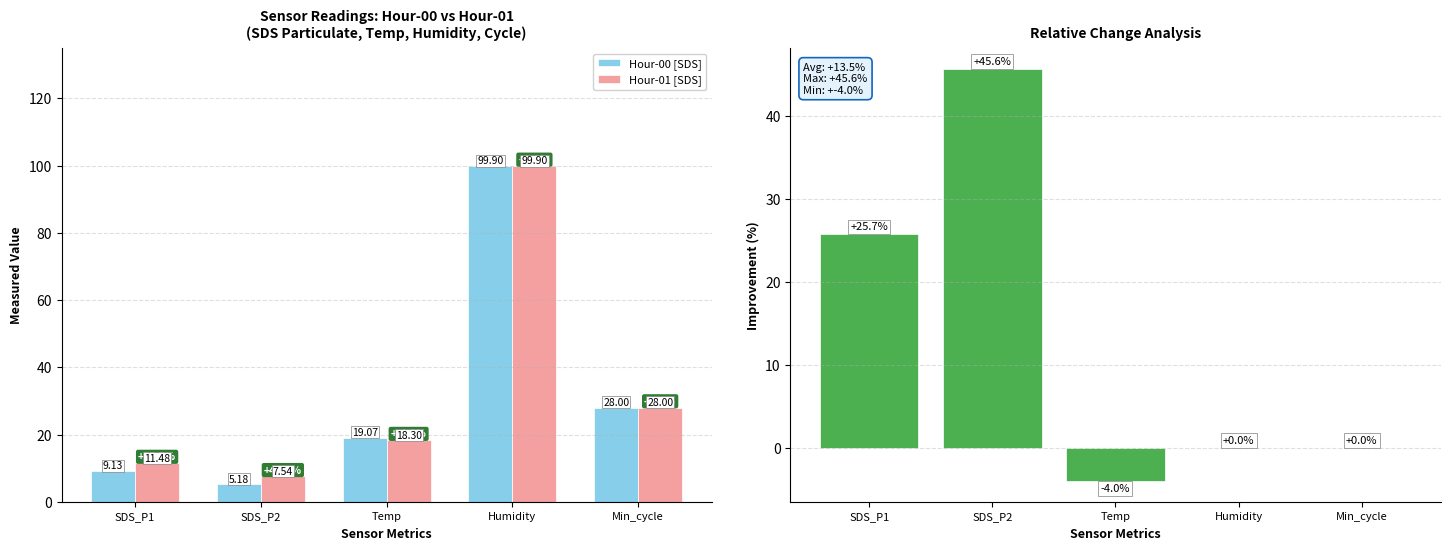

How many positive values does the Pct Change Hour-00→01 series have?

2